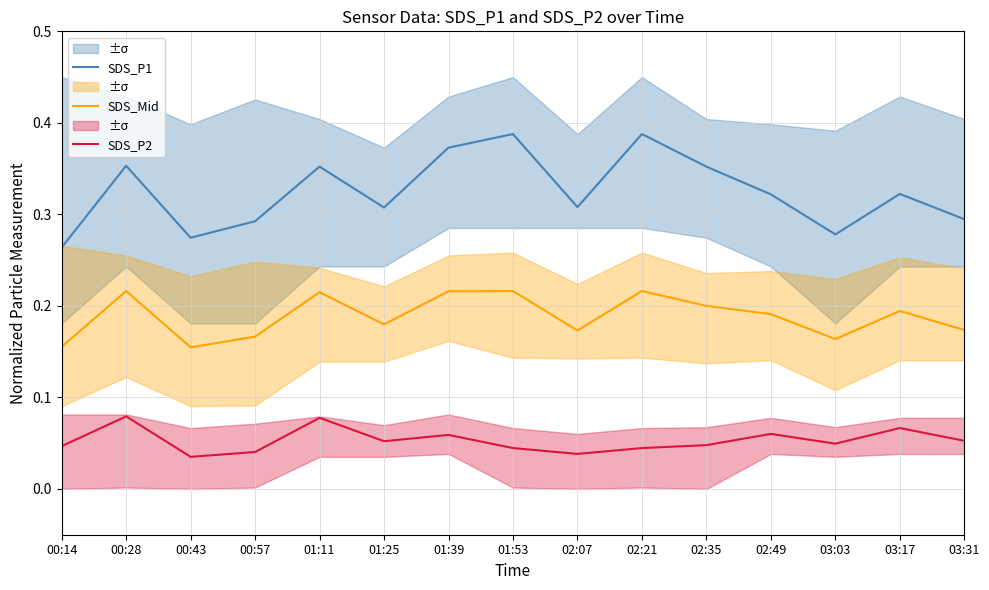

The SDS_Mid series shows 0.1 at 00:28. True or false?

False